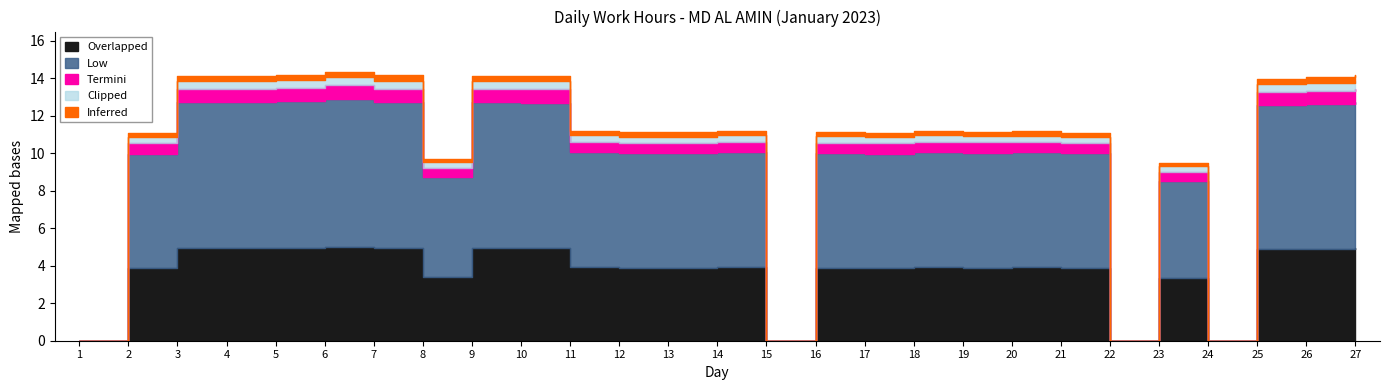

True or false: the data shows 7.5 at 11.

False